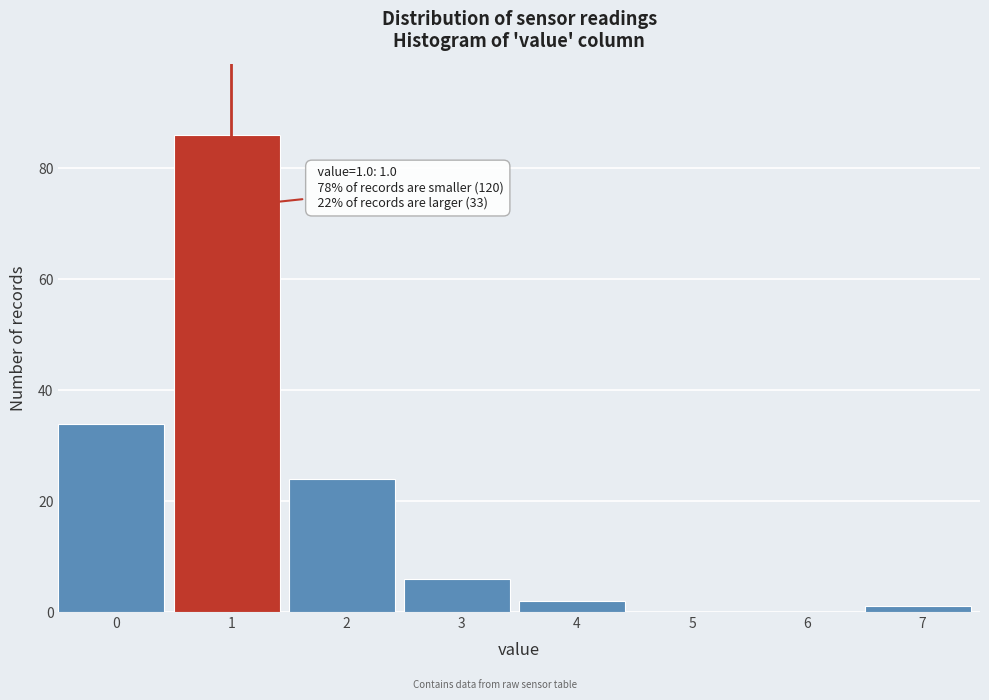

Reading left to right, transcribe all the data shown in this chart.

0=34	1=86	2=24	3=6	4=2	5=0	6=0	7=1